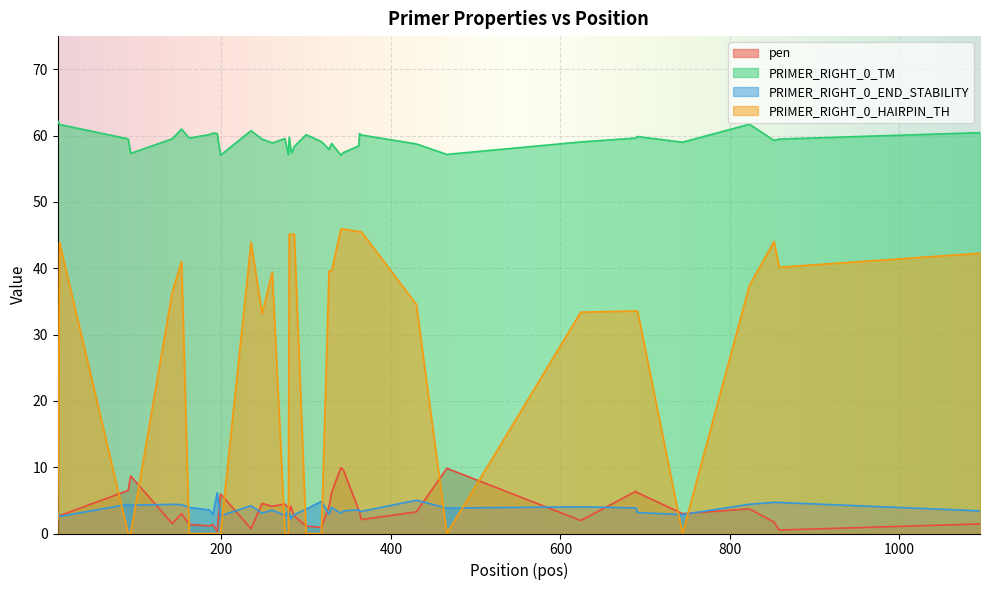

The pen series shows 0.7 at 235. True or false?

True